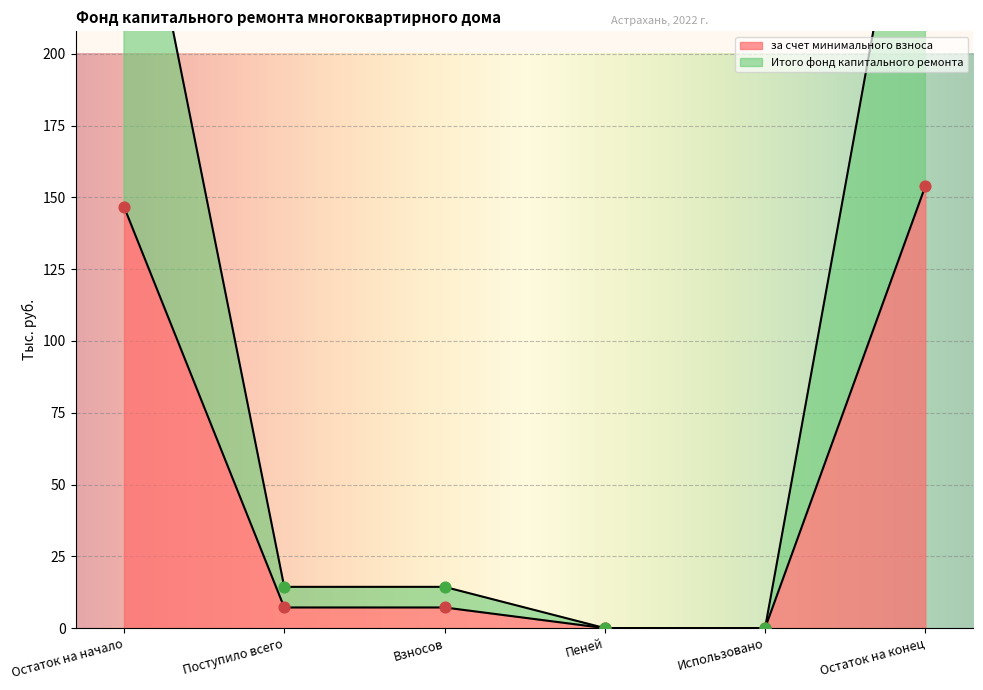

Is the value of за счет минимального взноса at Остаток на конец greater than the value of Итого фонд капитального ремонта at Остаток на конец?

No